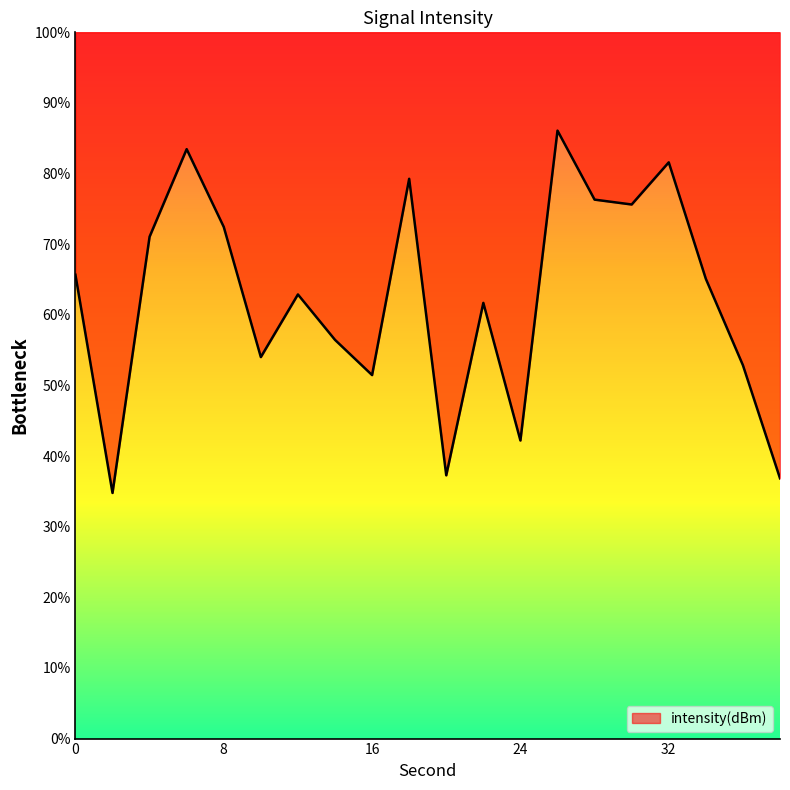

What is the average value?

62.4